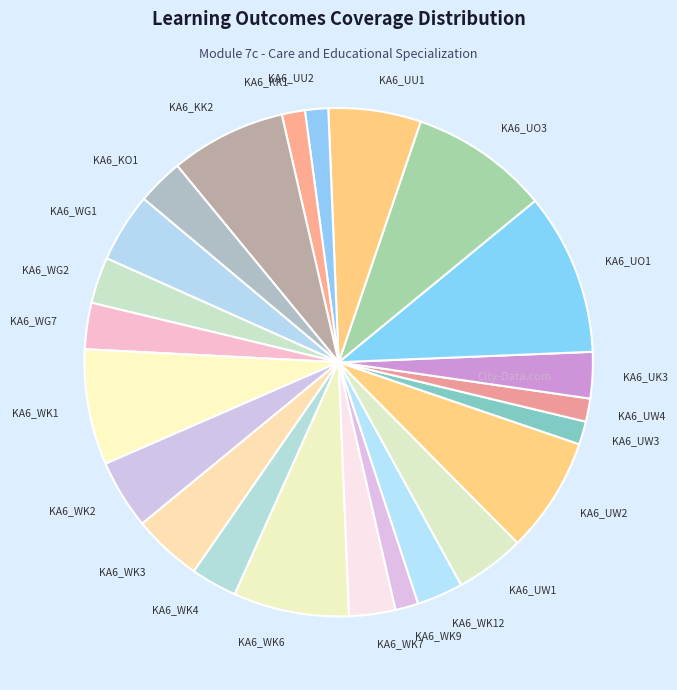

Does KA6_WG1 account for over 50% of the chart?

No